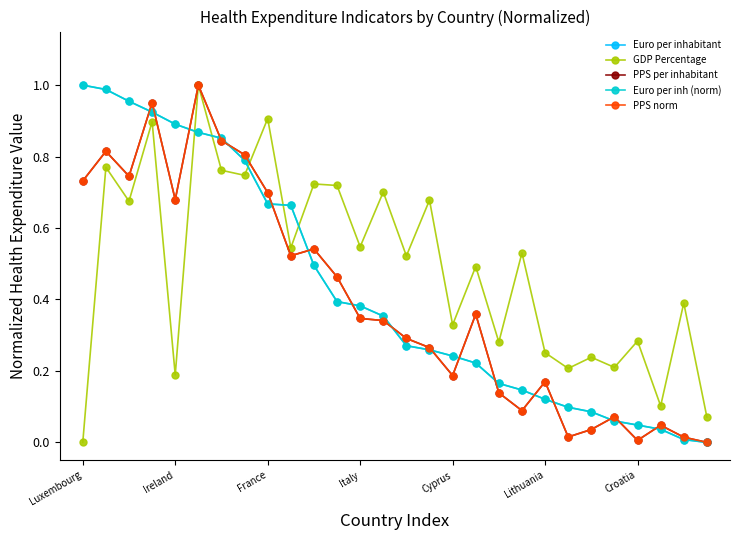

Does the chart have visible grid lines?

No